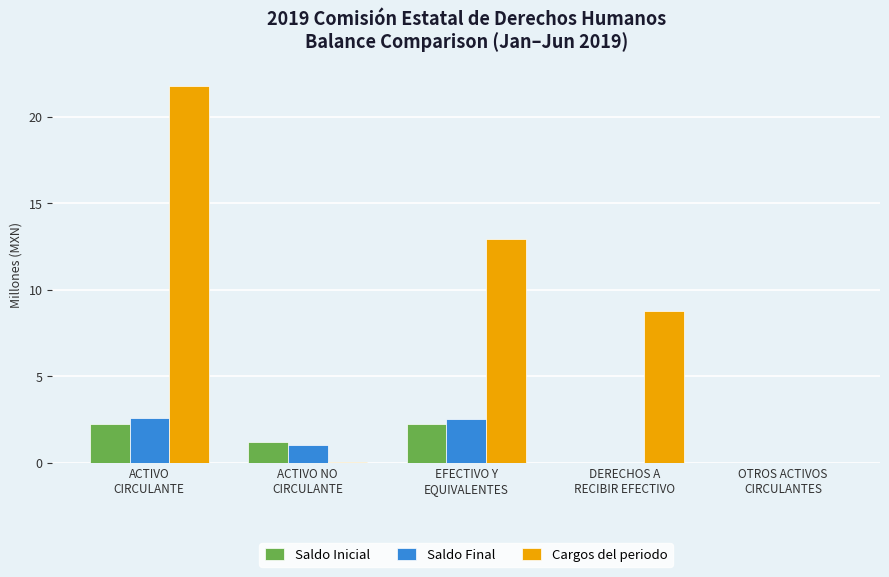

Which series has the largest total across all categories?

Cargos del periodo